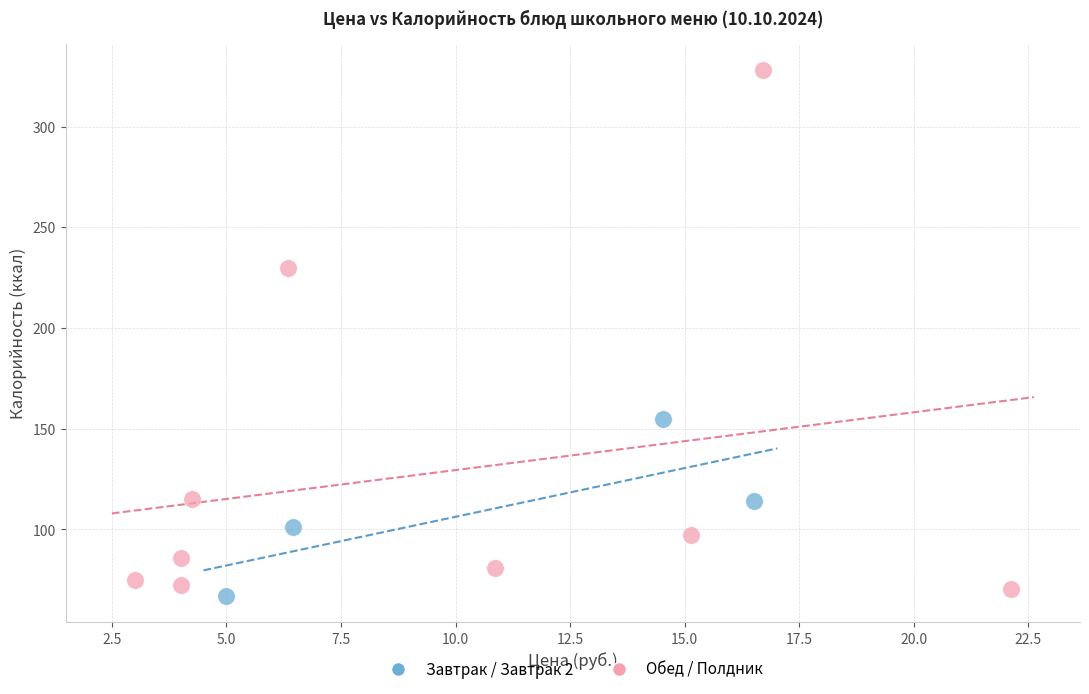

Which series has the widest spread of Y values?

Обед / Полдник